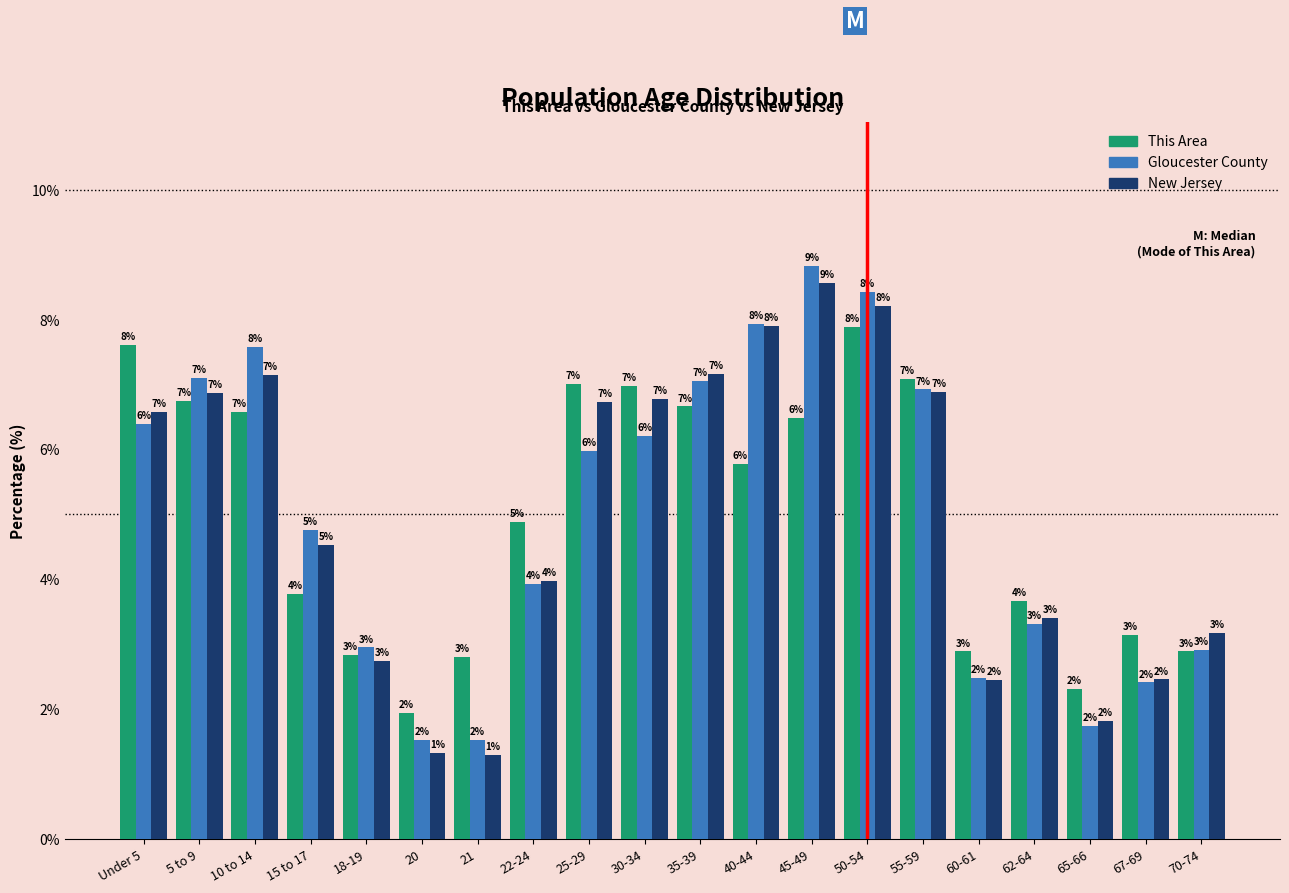

Which series changed the most between 20 and 21?

This Area